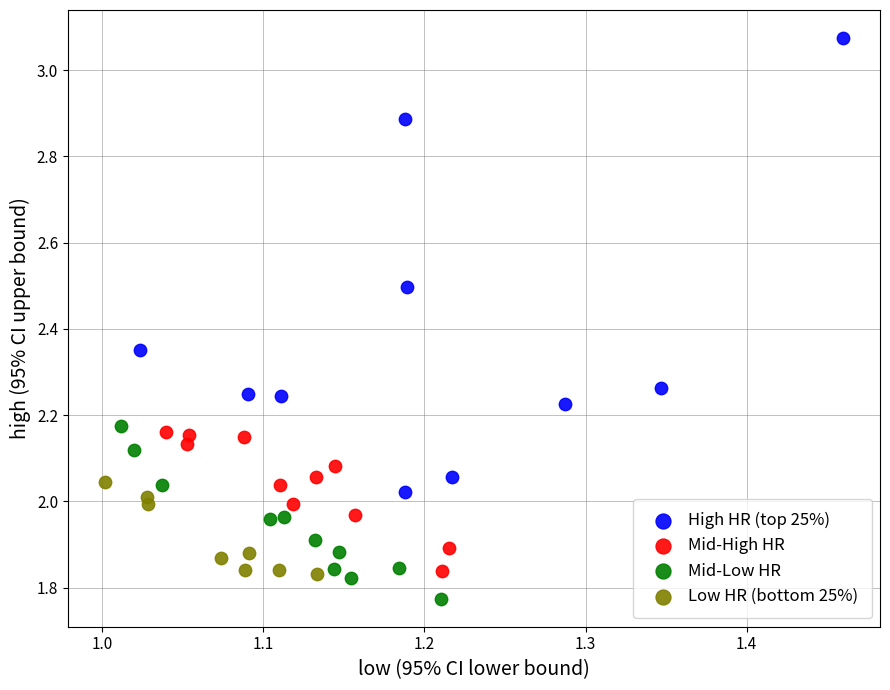

Which series has the largest Y range (max minus min)?

High HR (top 25%)